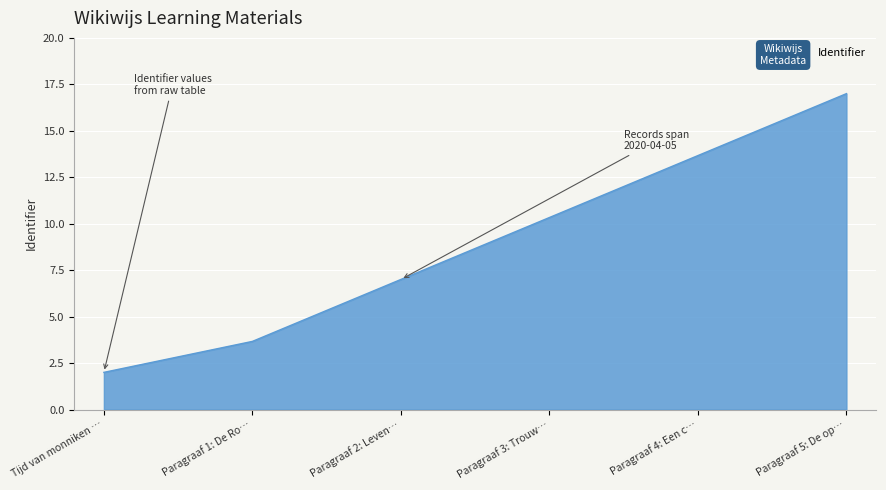

What is the difference between the maximum and minimum values?

15.0